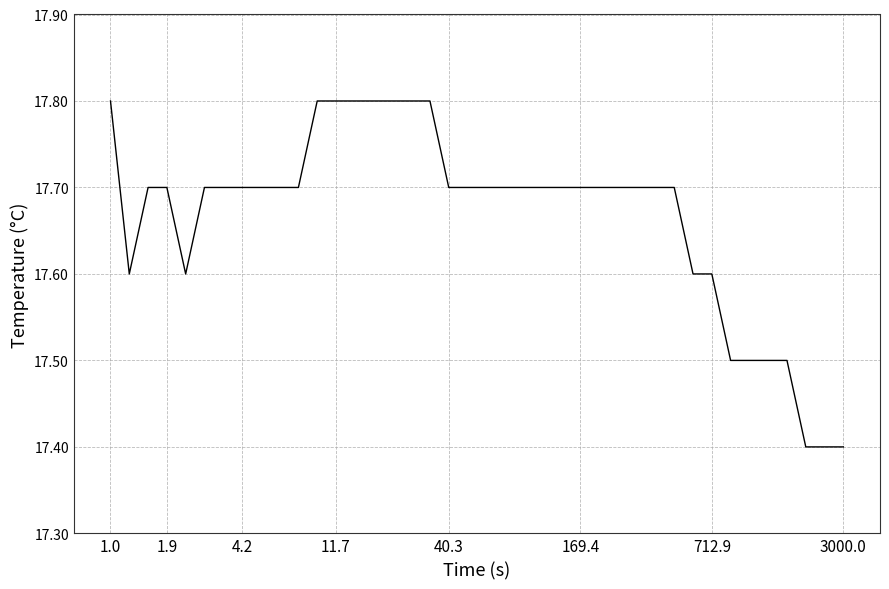

What is the maximum value shown in the chart?

17.8